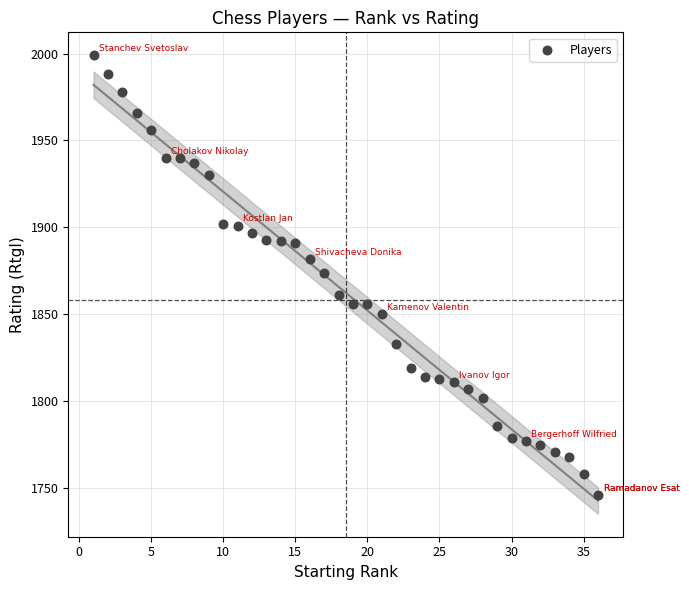

What is the range of Y values (max minus min)?

253